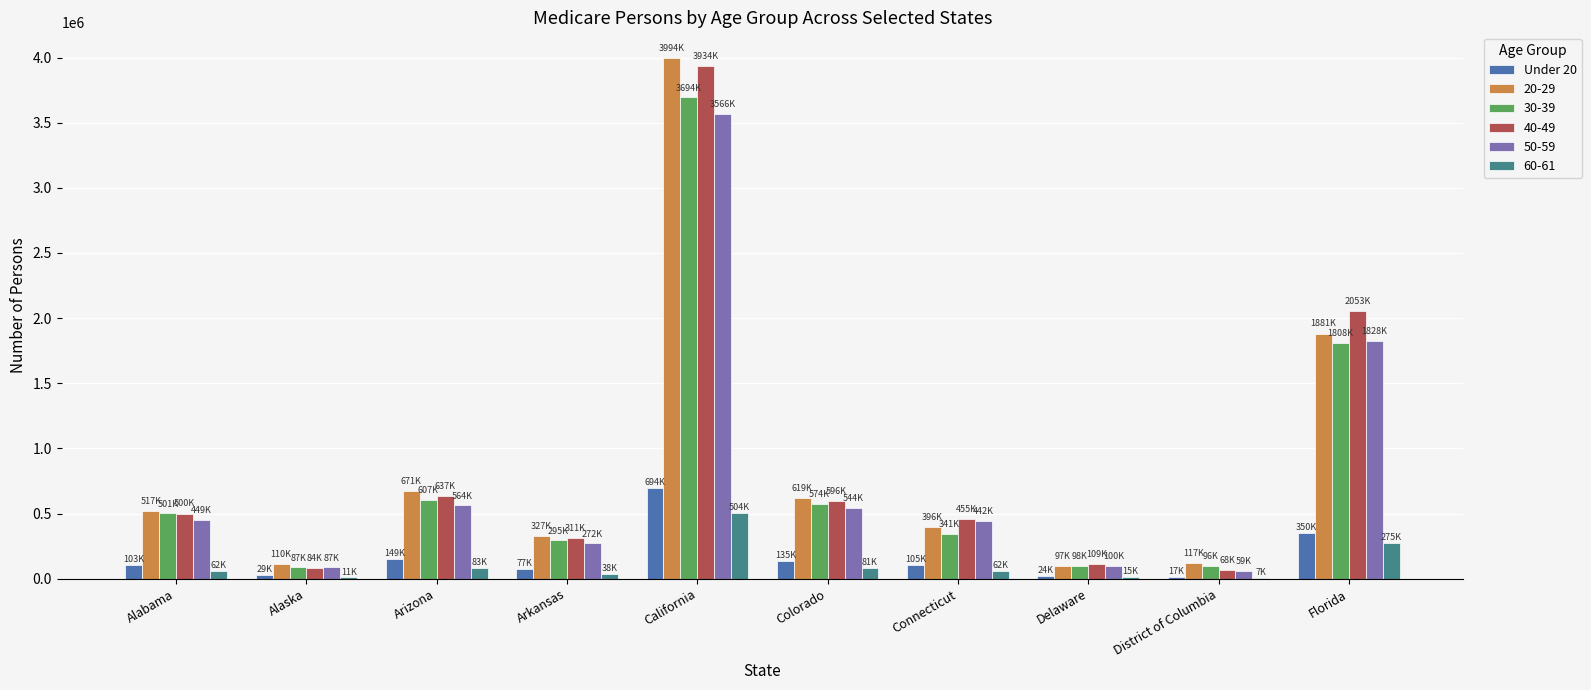

What is the greatest value displayed?

3993643